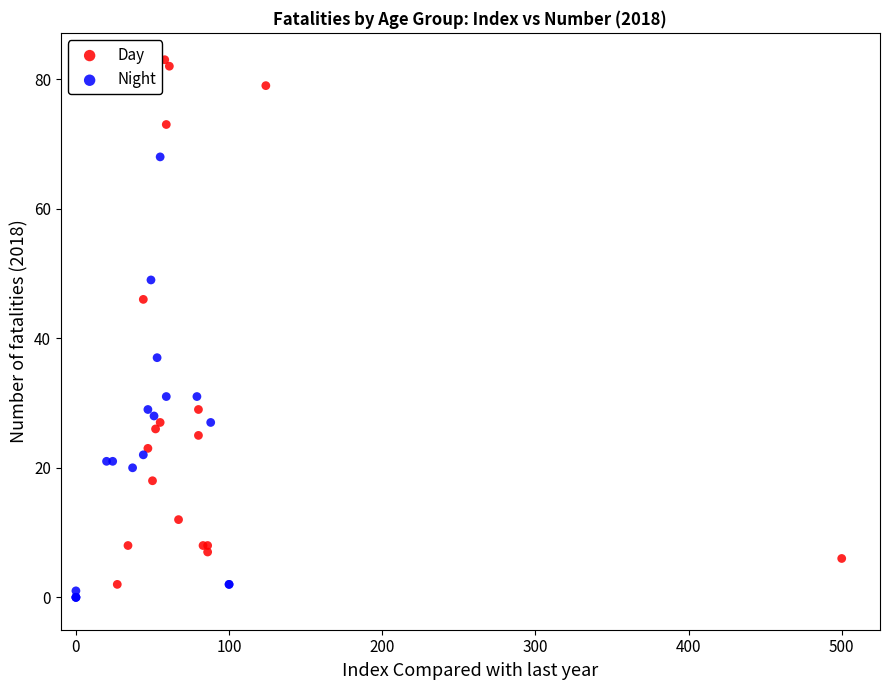

Which series has the widest spread of Y values?

Day